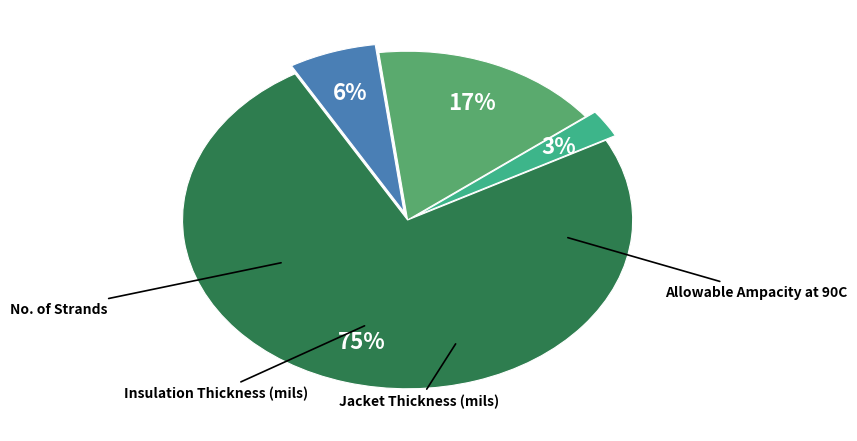

Is there any slice that represents more than half of the pie?

Yes